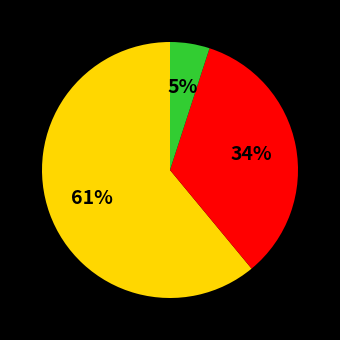

How many segments does this pie chart have?

3